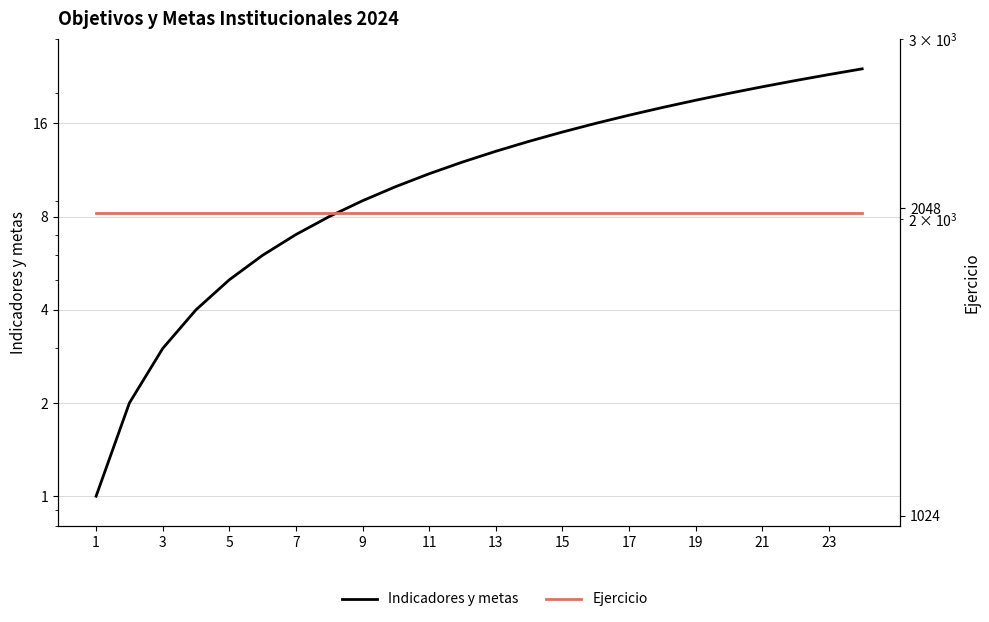

Which series has the largest total across all categories?

Ejercicio